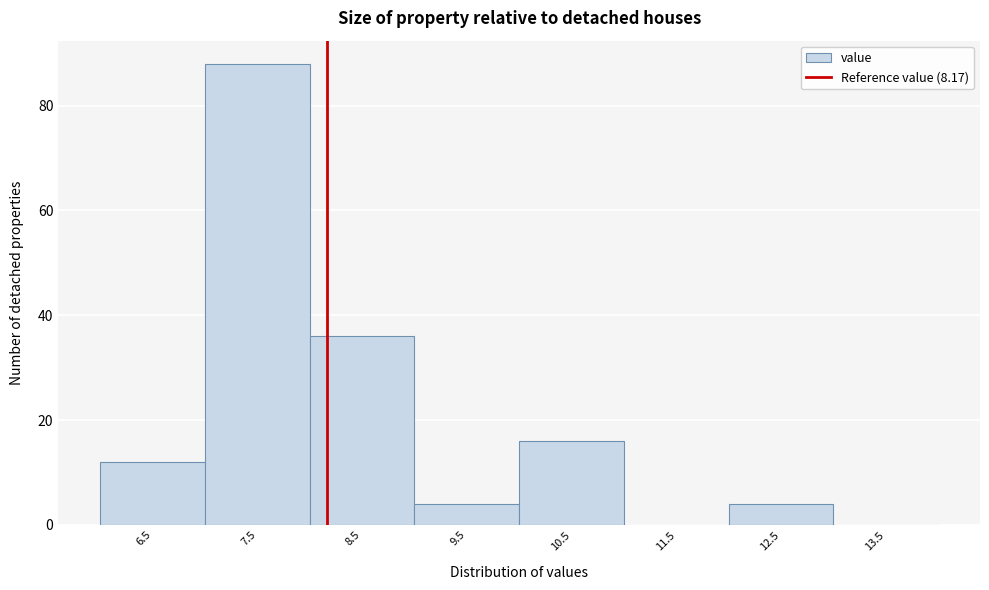

How tall is the bar that spans 10 to 11 on the x-axis? The values are not printed on the chart, so give them approximately, as read against the axis.

16